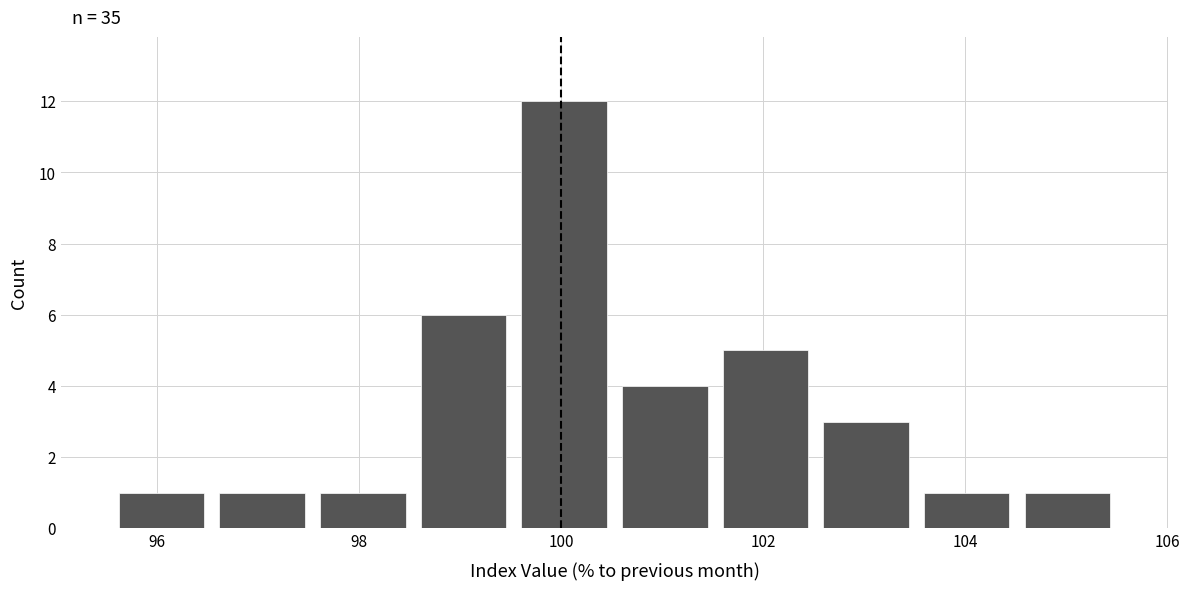

Over which range of the x-axis is the bar tallest?

99.6 to 100.6